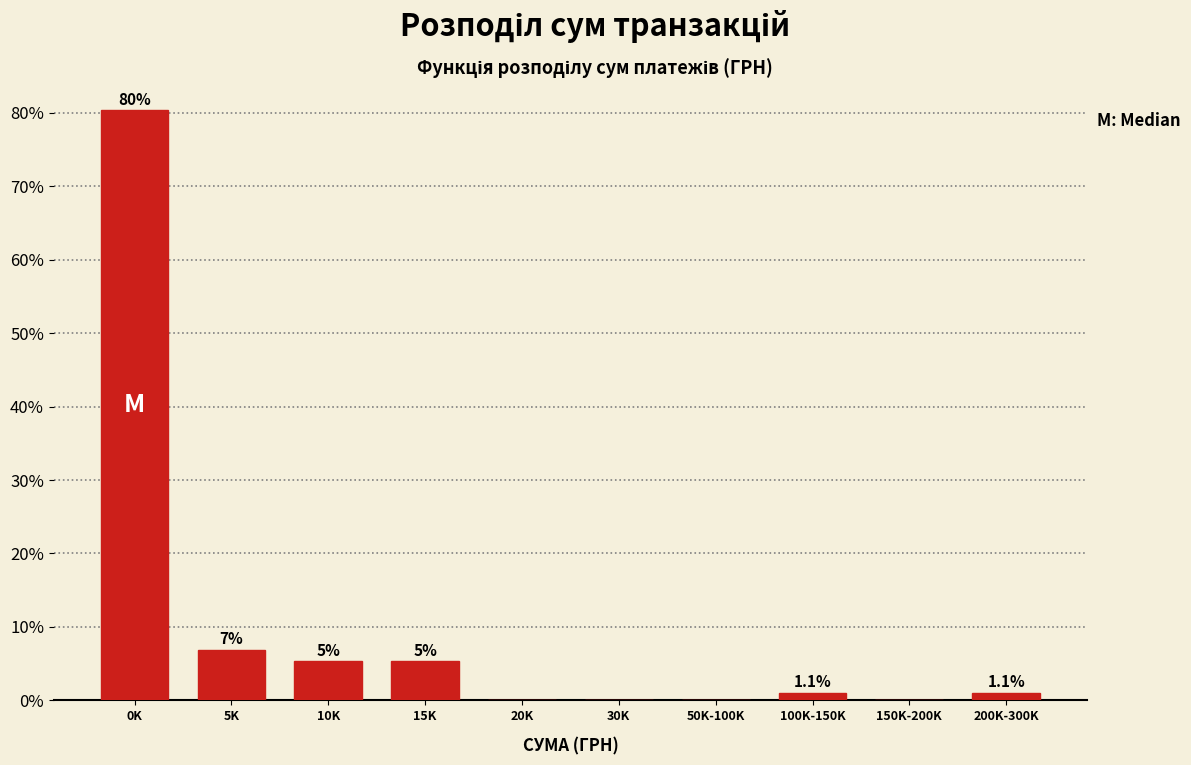

Reading left to right, extract all data points from this chart.

0K=80.3	5K=6.9	10K=5.3	15K=5.3	20K=0.0	30K=0.0	50K-100K=0.0	100K-150K=1.1	150K-200K=0.0	200K-300K=1.1